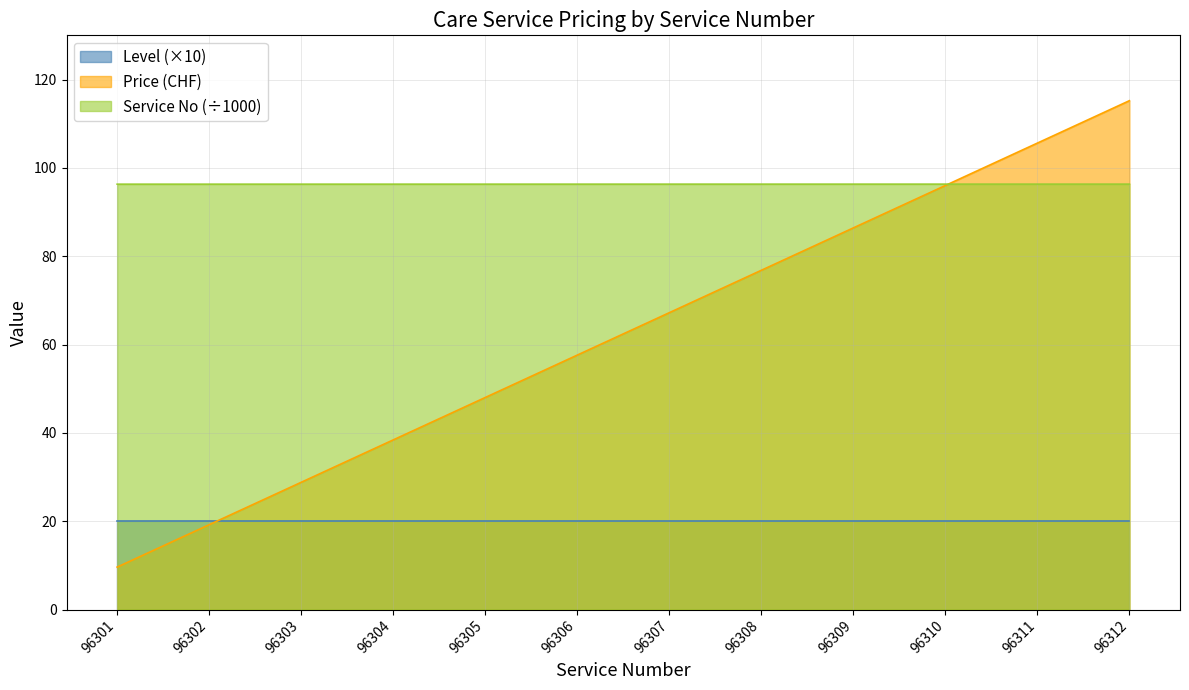

Count the number of data series in this chart.

3